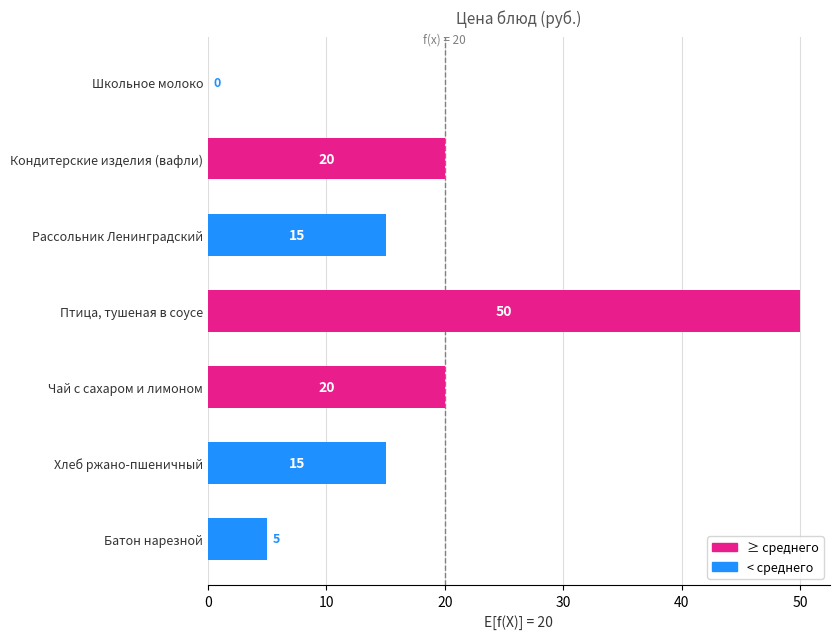

How many distinct data groups are displayed?

1